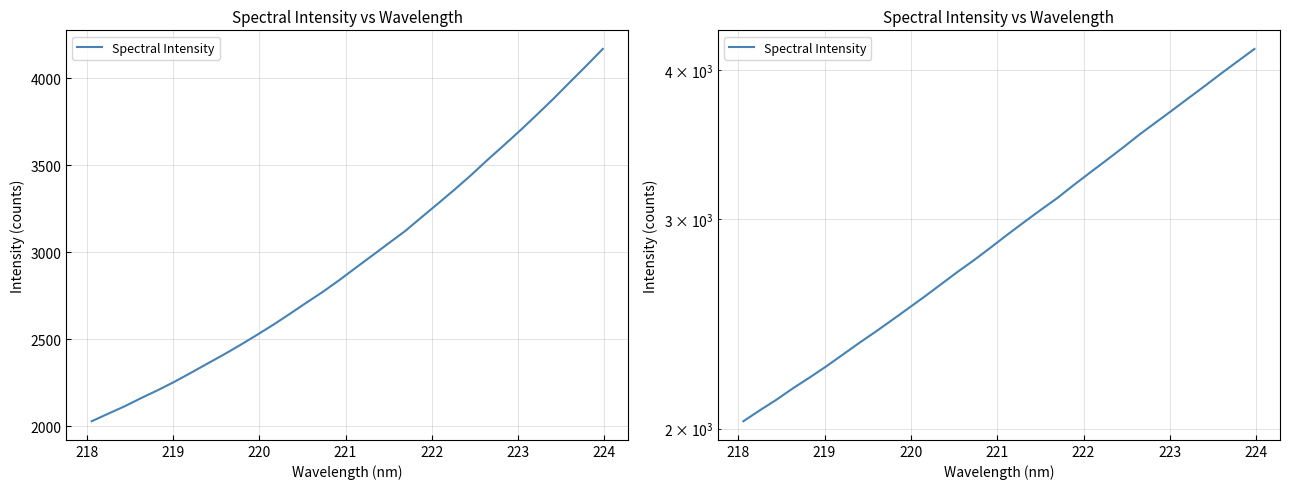

Reading right to left, what are all the values shown in this chart?

4169.8	4073.0	3978.4	3883.1	3791.9	3702.4	3616.3	3531.9	3443.9	3361.0	3281.0	3202.2	3122.5	3052.1	2981.3	2911.0	2840.0	2772.5	2709.9	2646.0	2583.6	2524.5	2467.2	2412.1	2359.8	2306.9	2255.2	2207.4	2162.4	2115.0	2072.4	2029.1